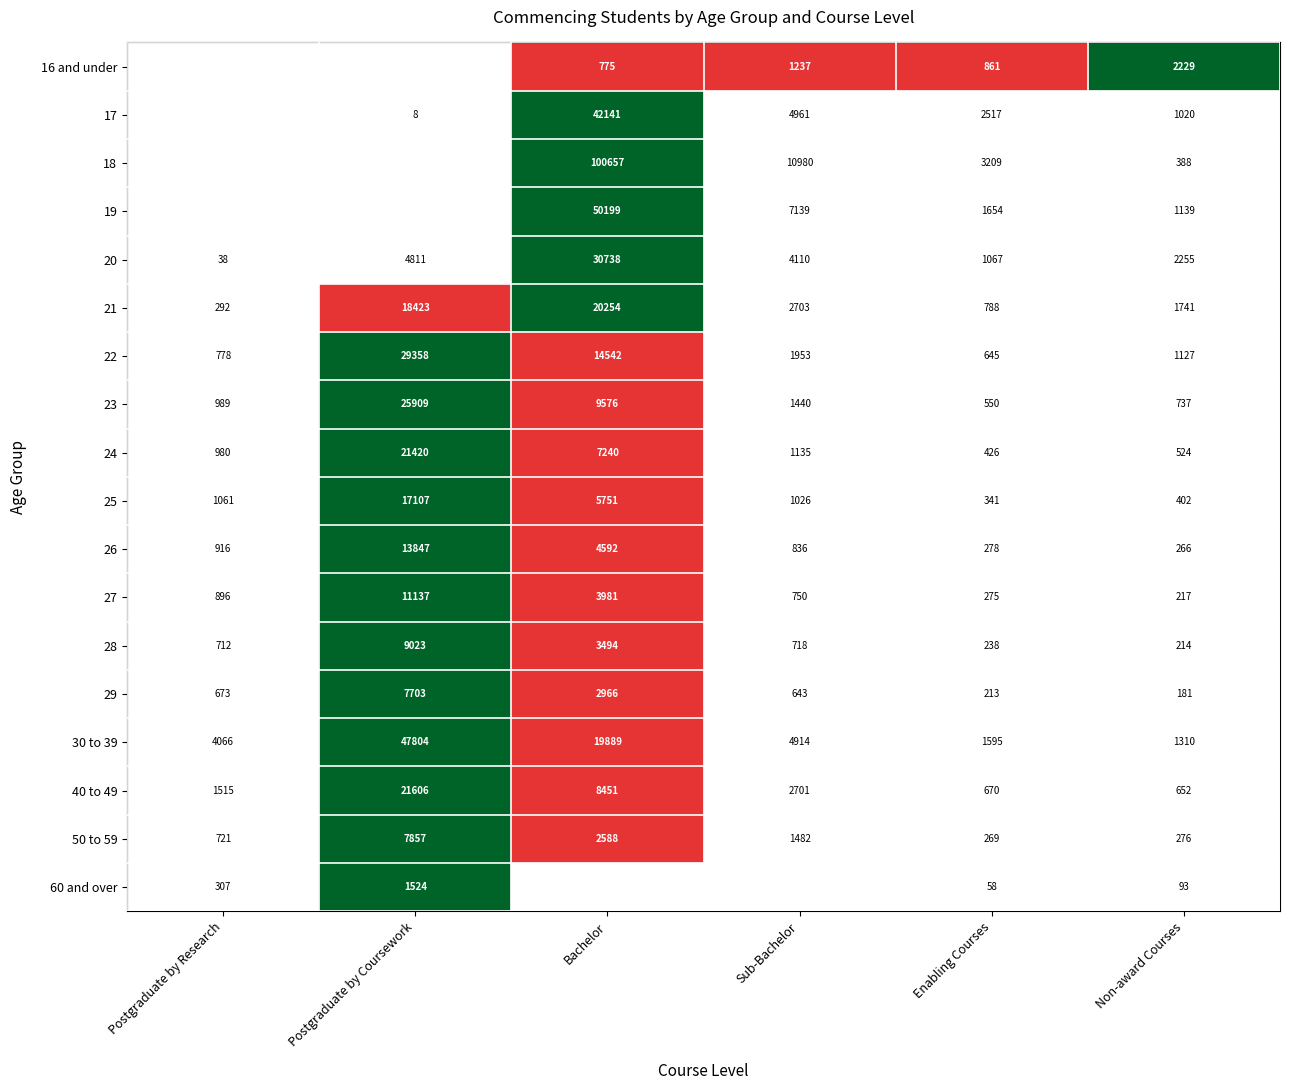

What is the difference between the maximum and second lowest values in the 22 series?

28580